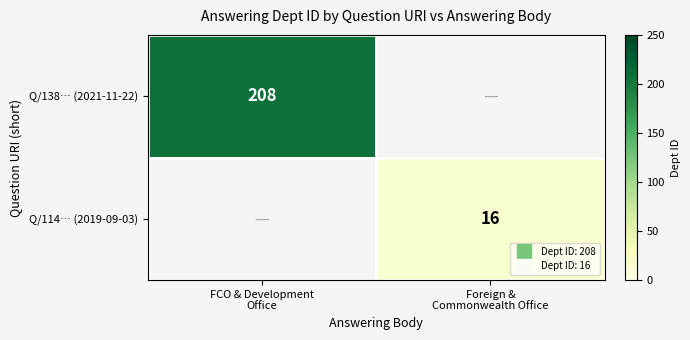

At which category does the chart reach its minimum across all series?

Foreign &
Commonwealth Office